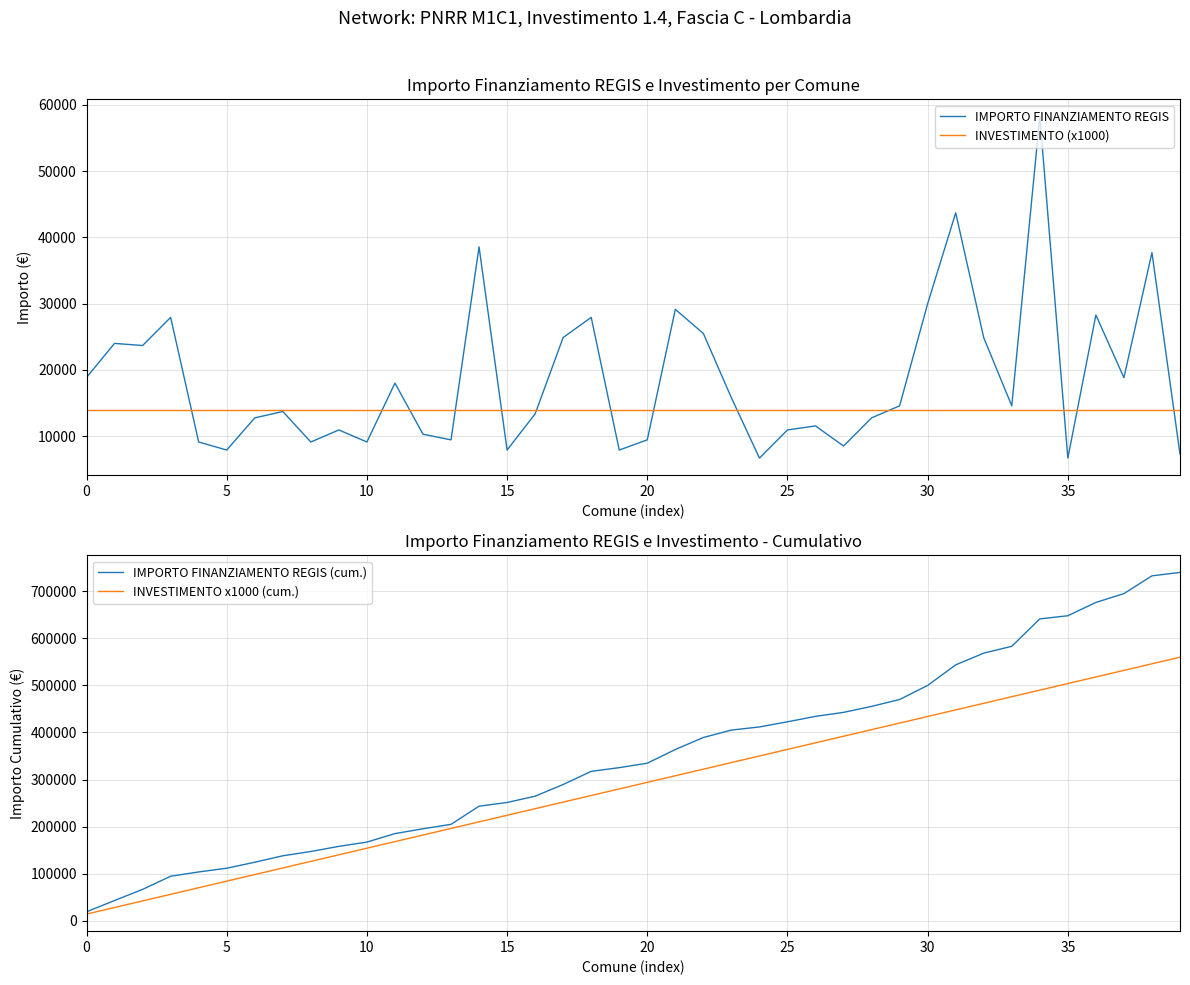

True or false: INVESTIMENTO (x1000) has a value of 14000 at 0.

True